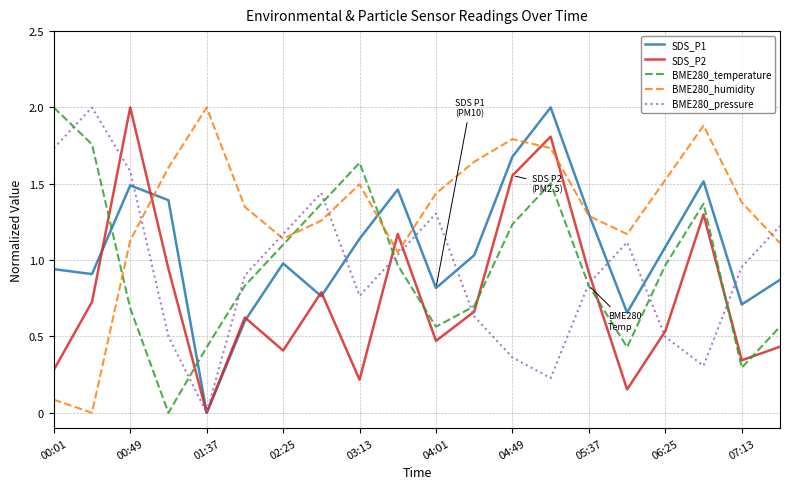

After their last crossing, which series has the higher values: SDS_P2 or BME280_pressure?

BME280_pressure